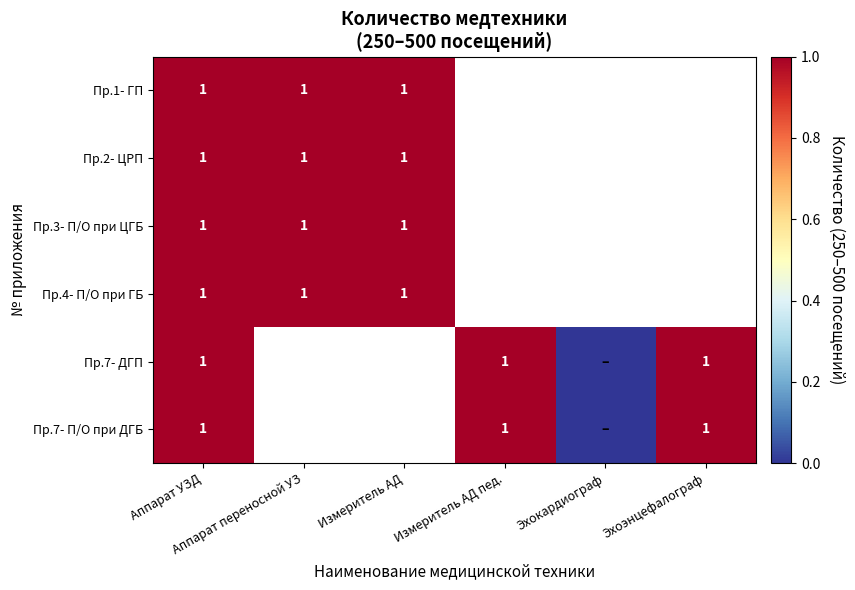

Count the number of categories in the chart.

6